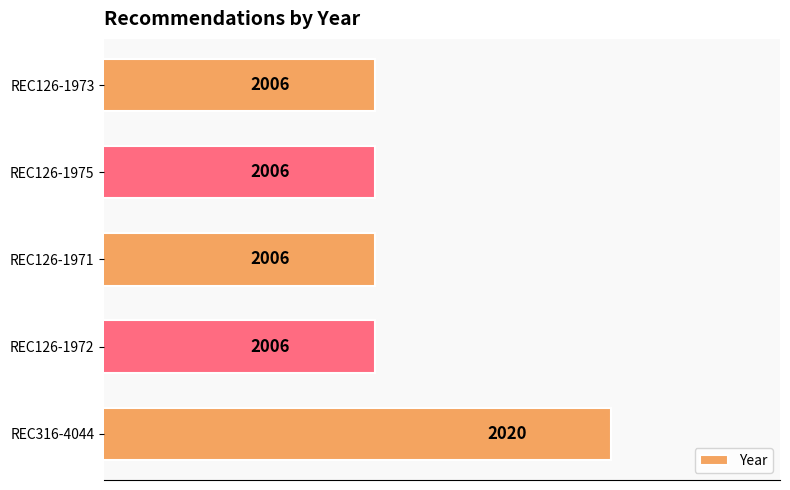

What is the ratio of the value at REC126-1971 to the value at REC126-1972?

1.0